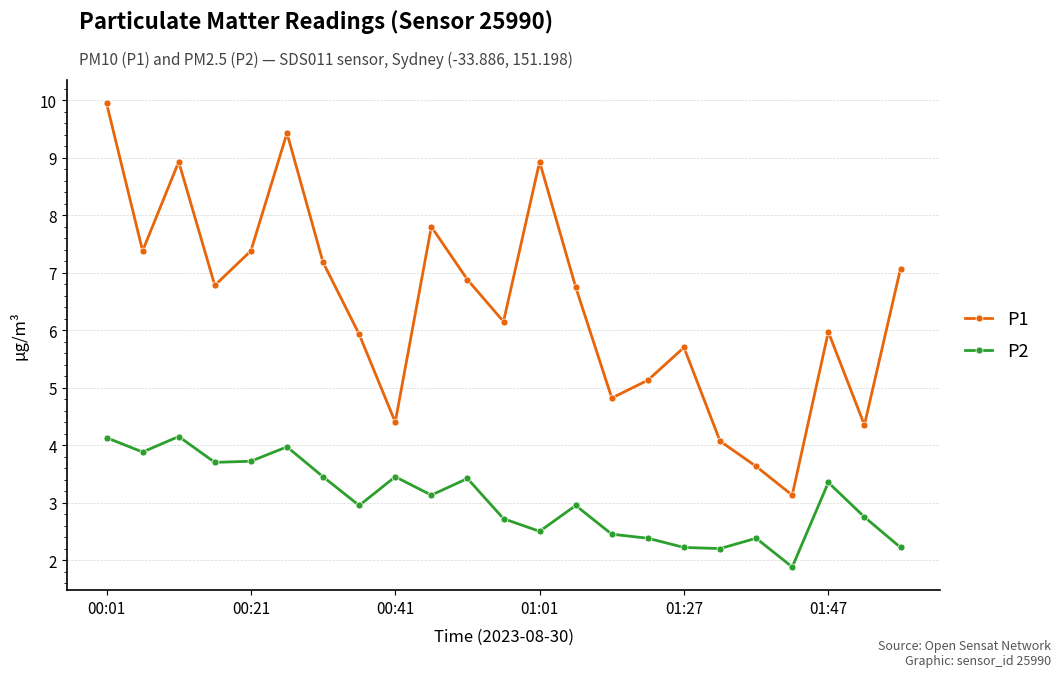

At how many categories does at least one series exceed 2?

23